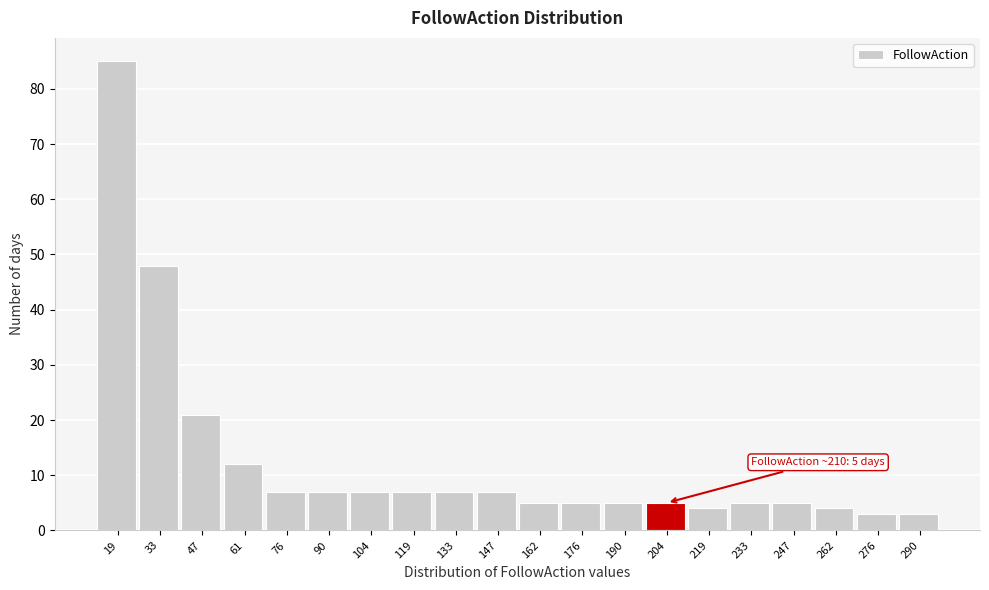

Reading left to right, transcribe all the data shown in this chart.

85	48	21	12	7	7	7	7	7	7	5	5	5	5	4	5	5	4	3	3